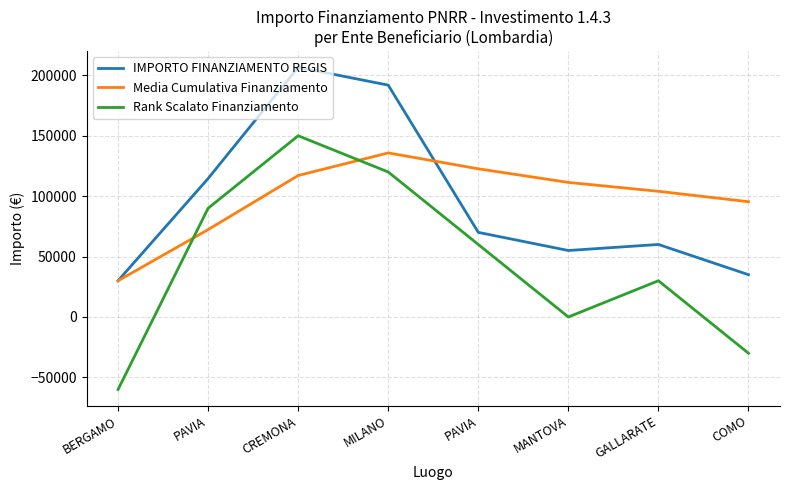

How many lines are shown in the chart?

3